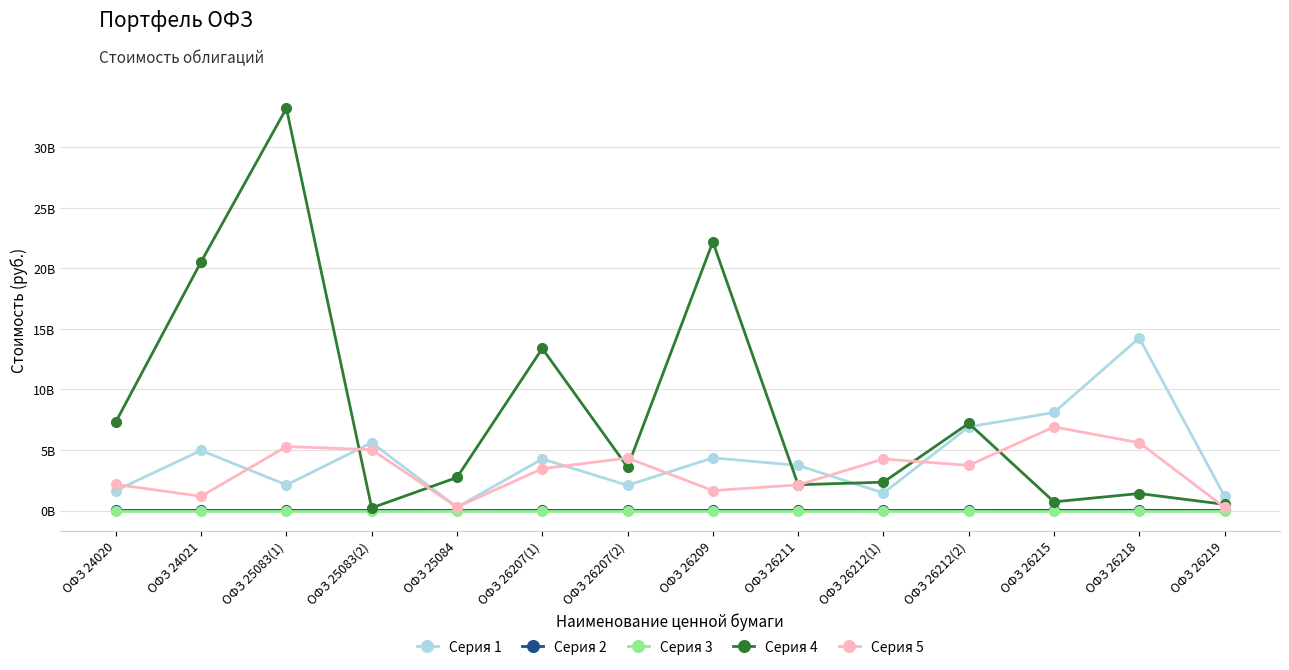

True or false: Серия 3 has a value of 0.0 at ОФЗ 26218.

True